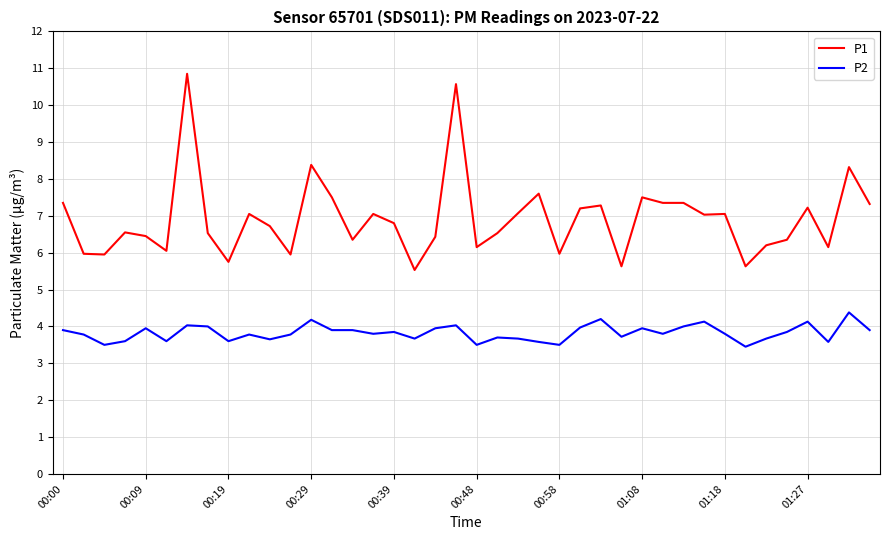

How many distinct data groups are displayed?

2